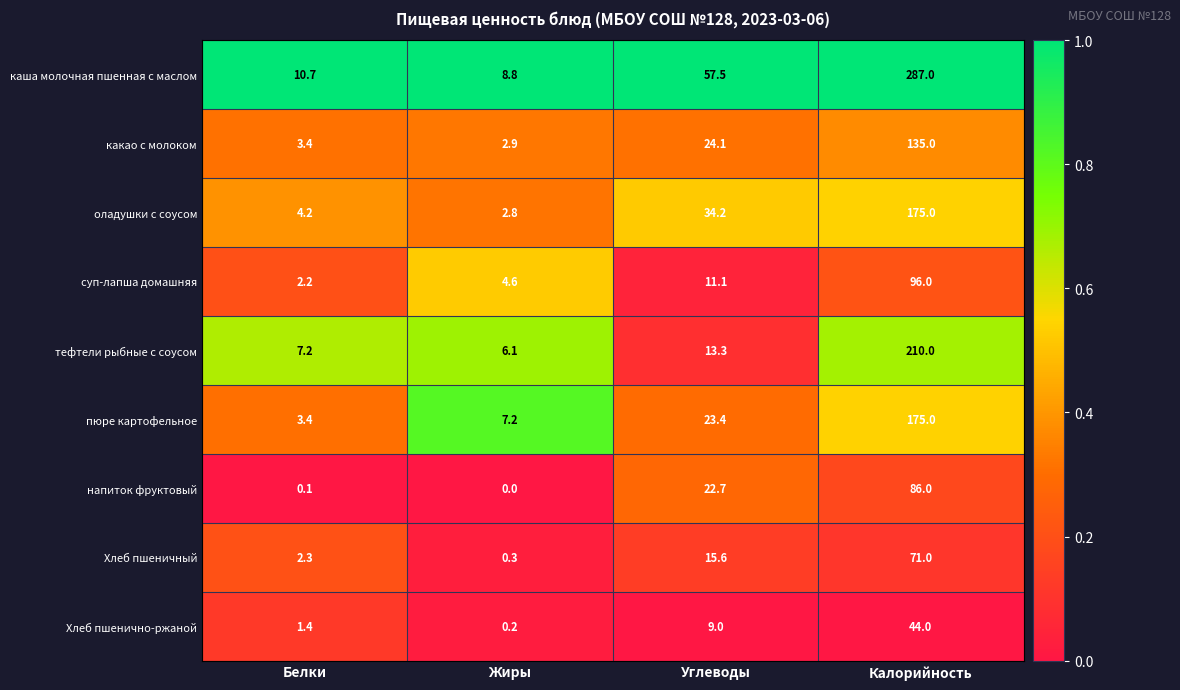

What is the difference between the maximum and minimum values in the какао с молоком series?

132.1